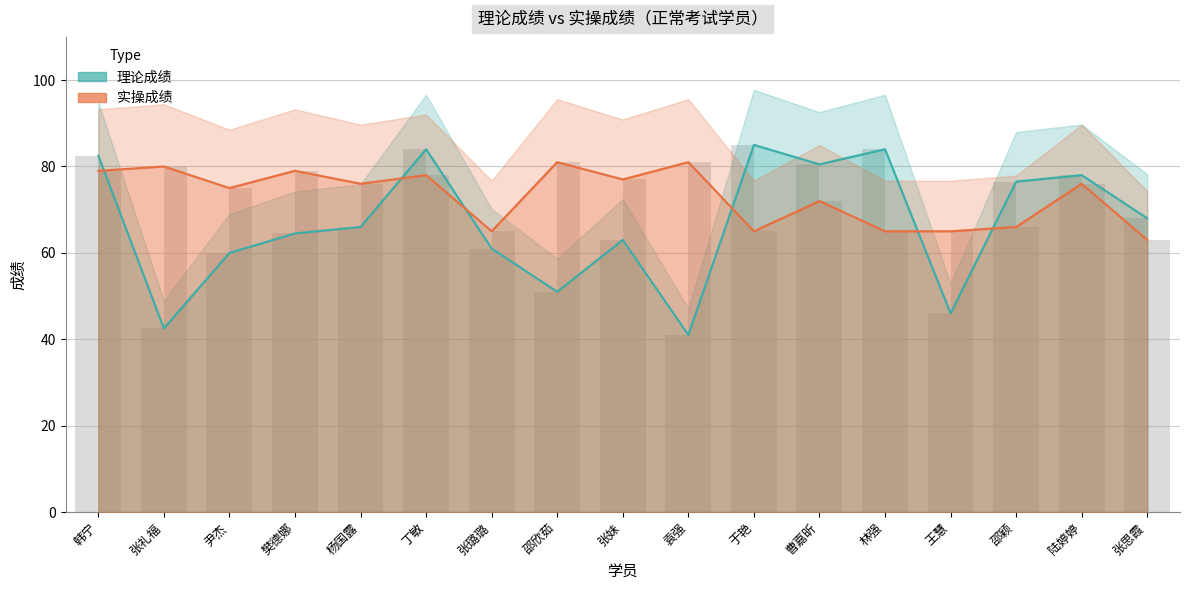

What position from the left is 张思霞?

17